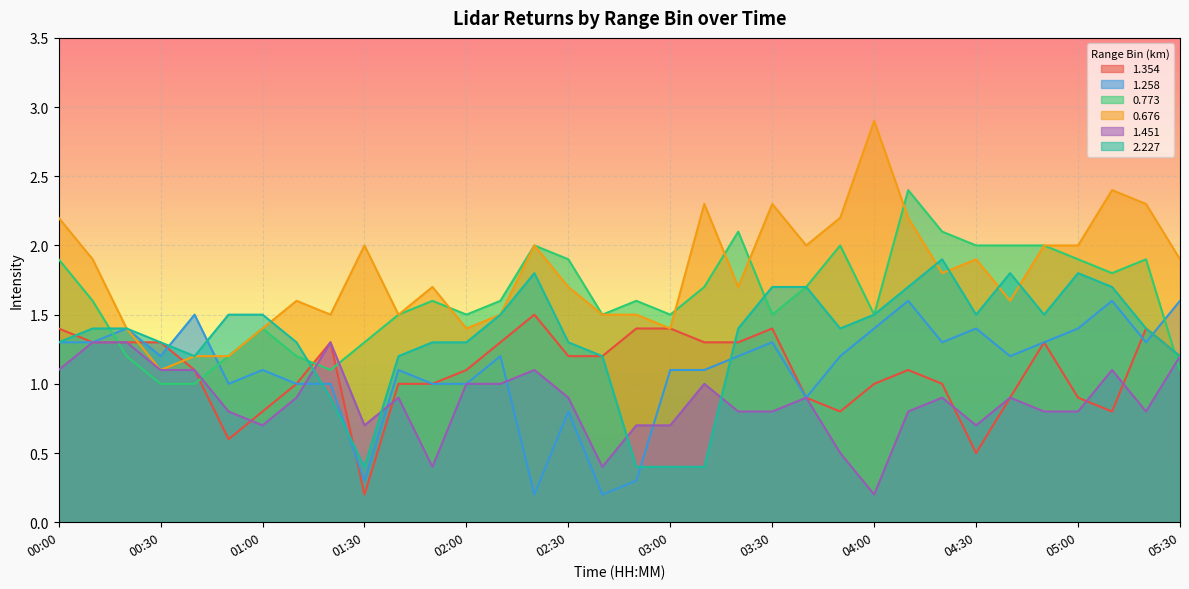

Which series has the widest spread of values?

0.676